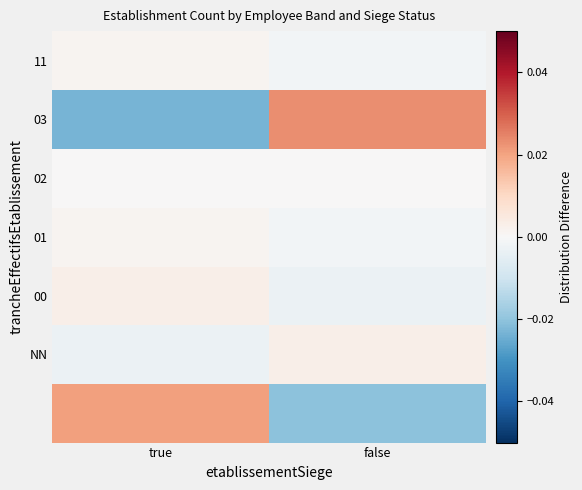

Which has a higher value, true or false?

true